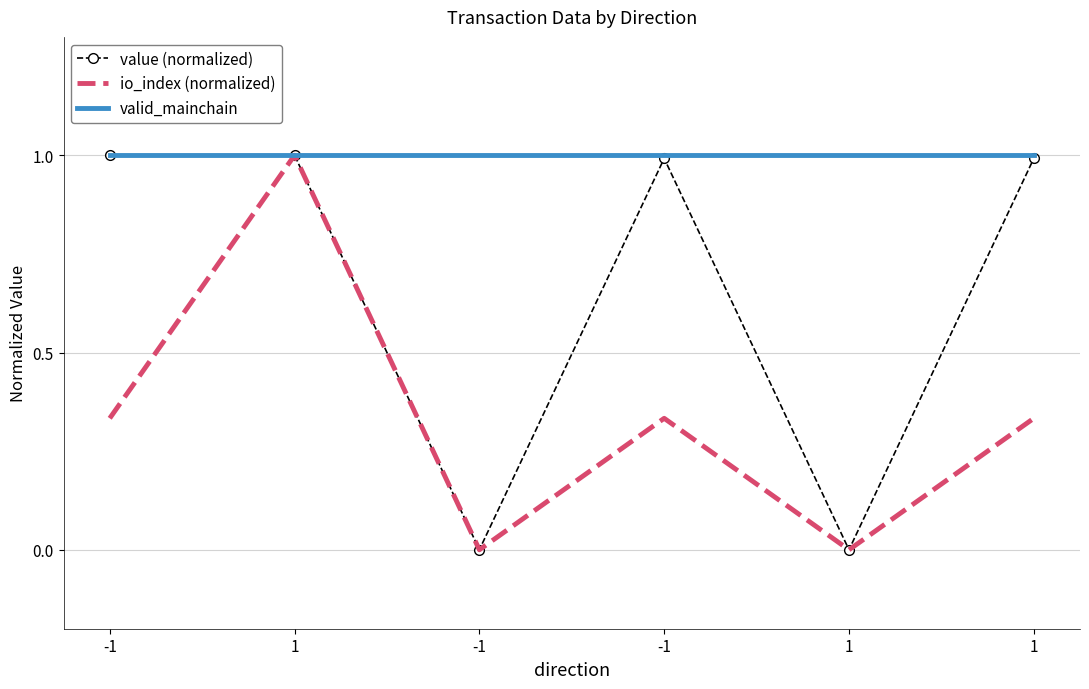

What are all the series names shown in the legend?

value (normalized), io_index (normalized), valid_mainchain